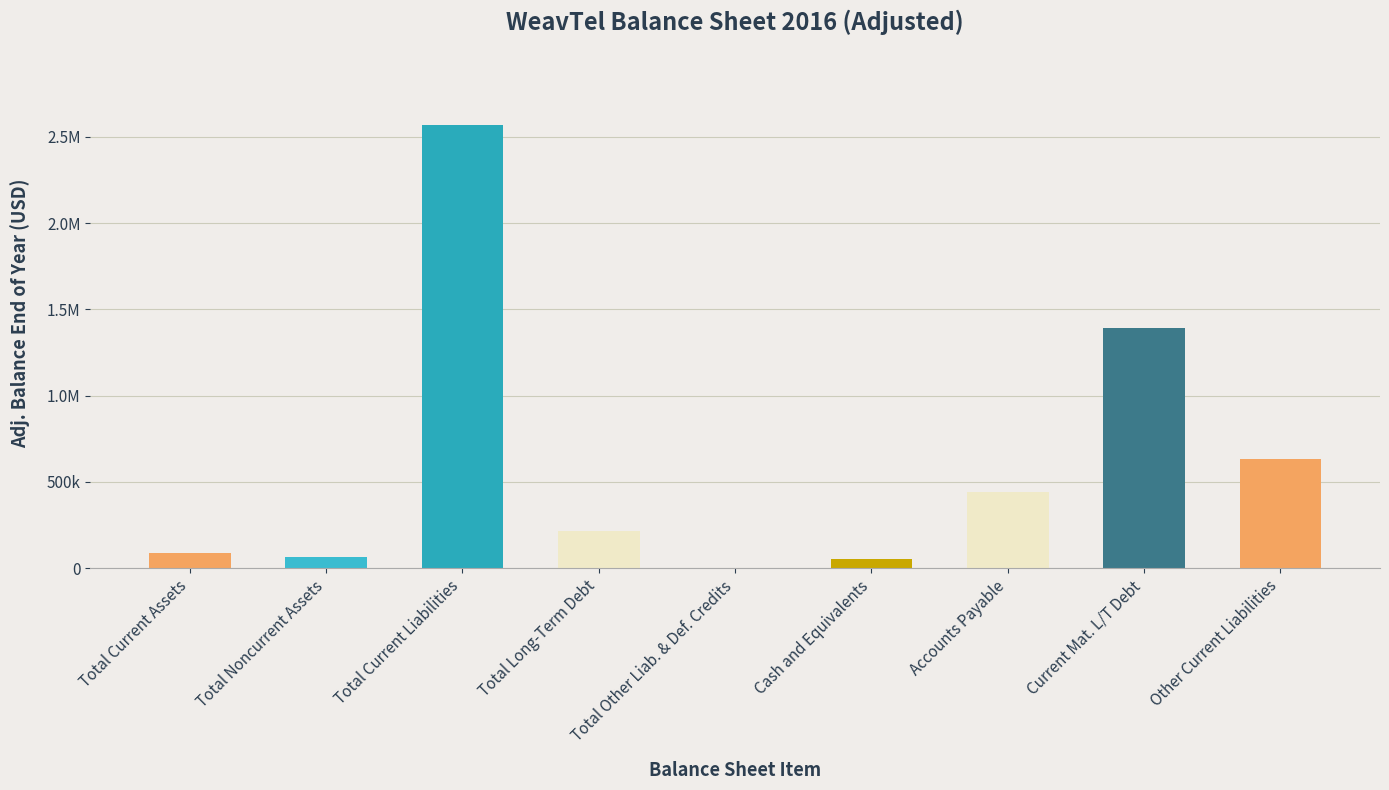

How many positive values are there?

8